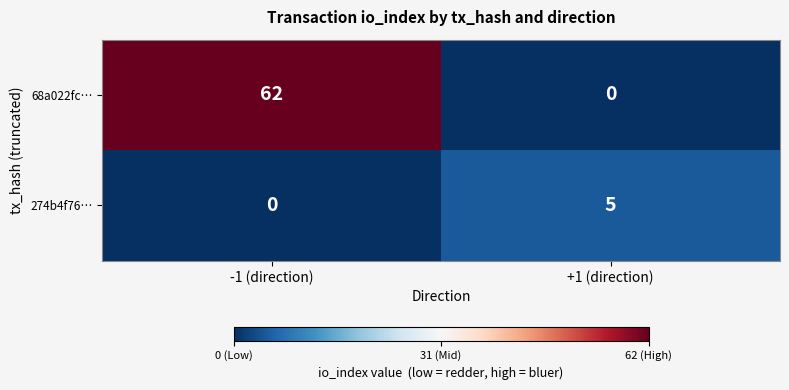

Count the number of categories in the chart.

2